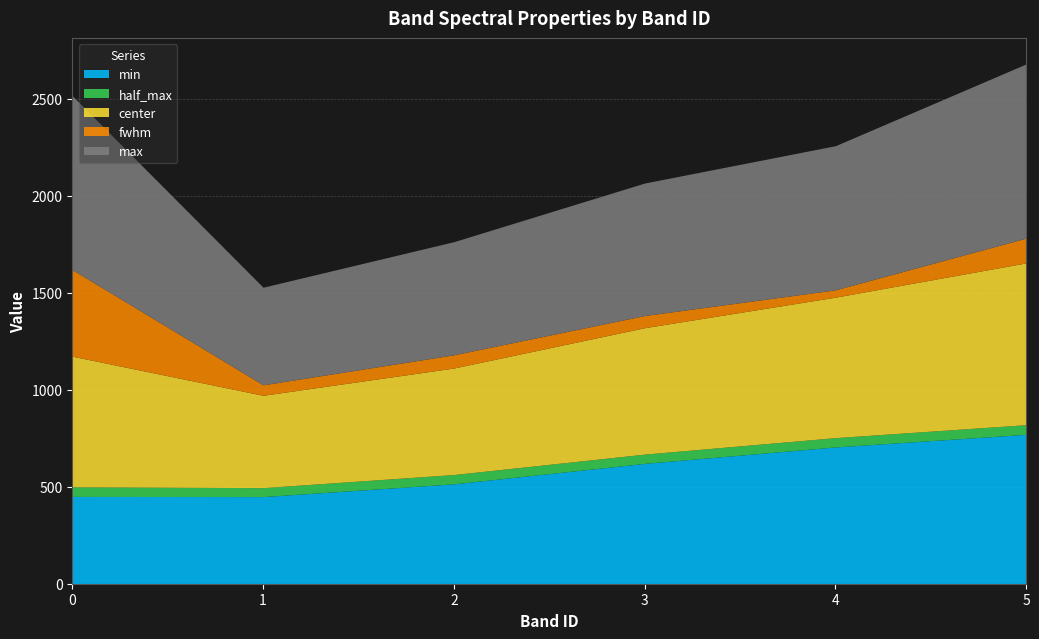

Which label corresponds to the smallest value in the chart?

4